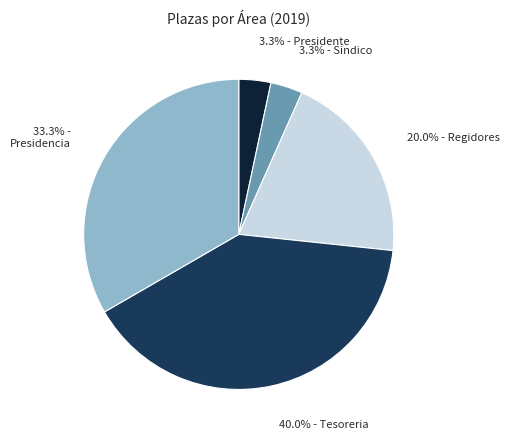

Does any single category account for the majority?

No